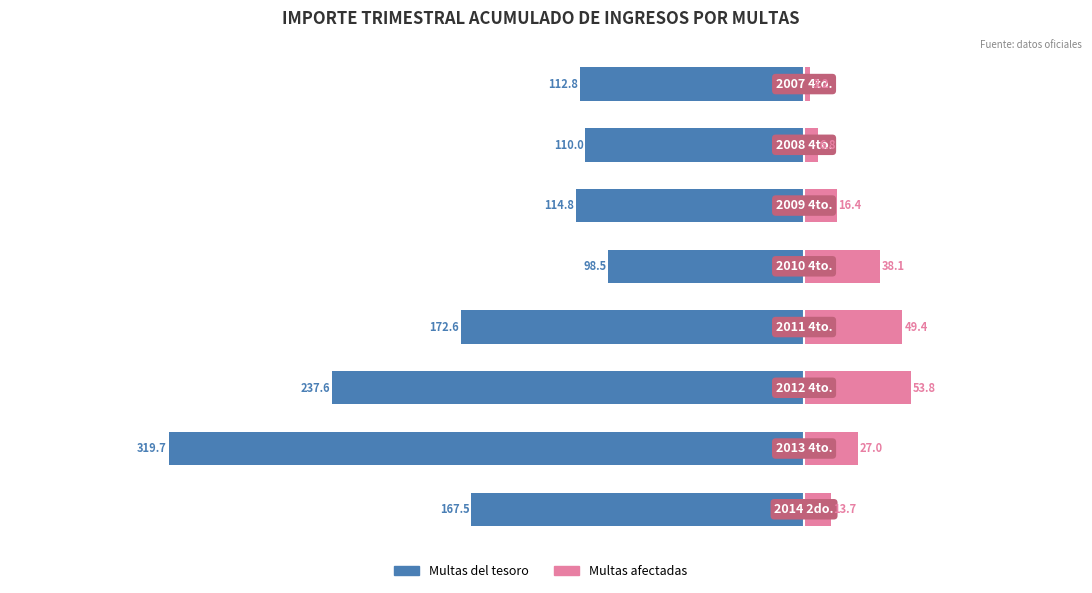

List the labels in order of Multas afectadas value, smallest first.

0, 1, 7, 2, 6, 3, 4, 5